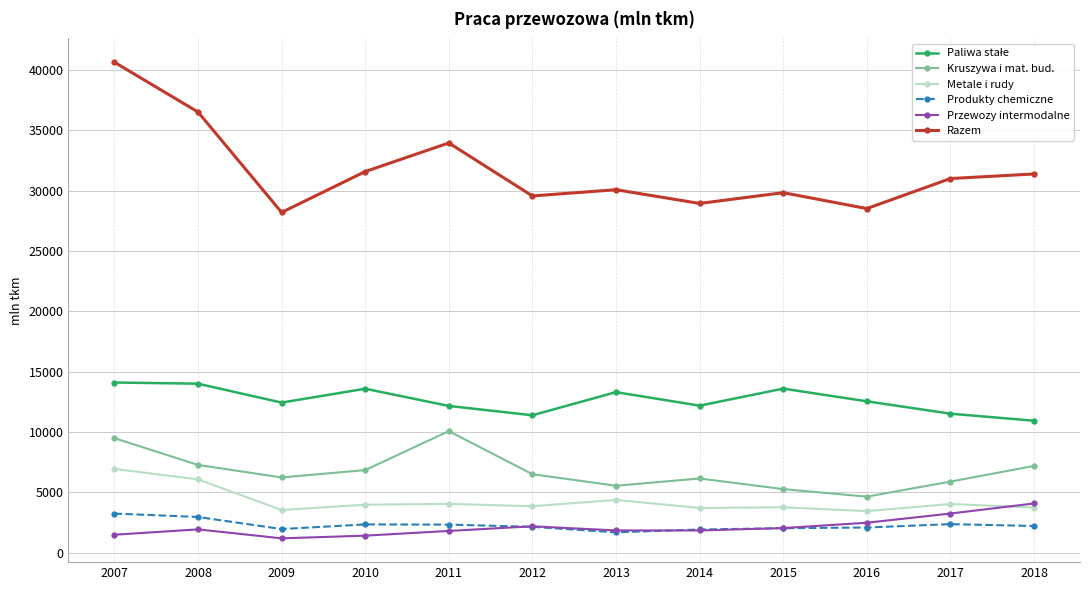

What is the value of the Razem point at the 2nd from the left?

36529.0